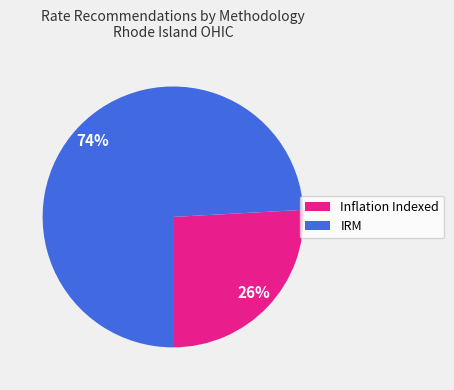

Does any single category account for the majority?

Yes